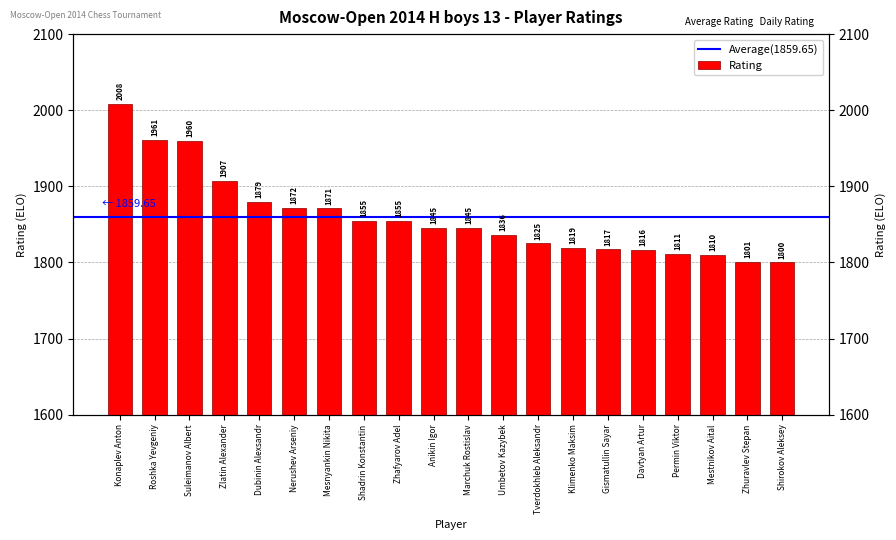

Rank the categories by value from lowest to highest.

Shirokov Aleksey, Zhuravlev Stepan, Mestnikov Aital, Permin Viktor, Davtyan Artur, Gismatullin Sayar, Klimenko Maksim, Tverdokhleb Aleksandr, Umbetov Kazybek, Anikin Igor, Marchuk Rostislav, Shadrin Konstantin, Zhafyarov Adel, Mesnyankin Nikita, Nerushev Arseniy, Dubinin Alexsandr, Zlatin Alexander, Suleimanov Albert, Roshka Yevgeniy, Konaplev Anton